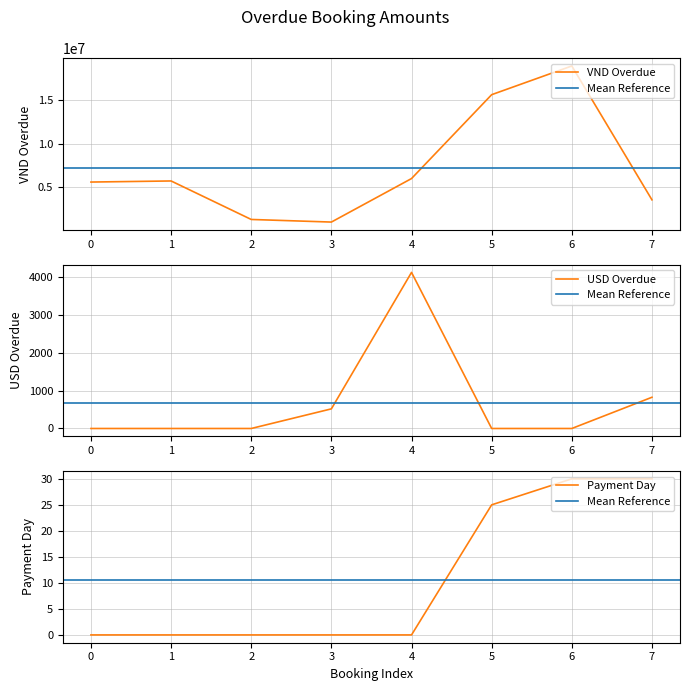

How many categories are shown in the chart?

8